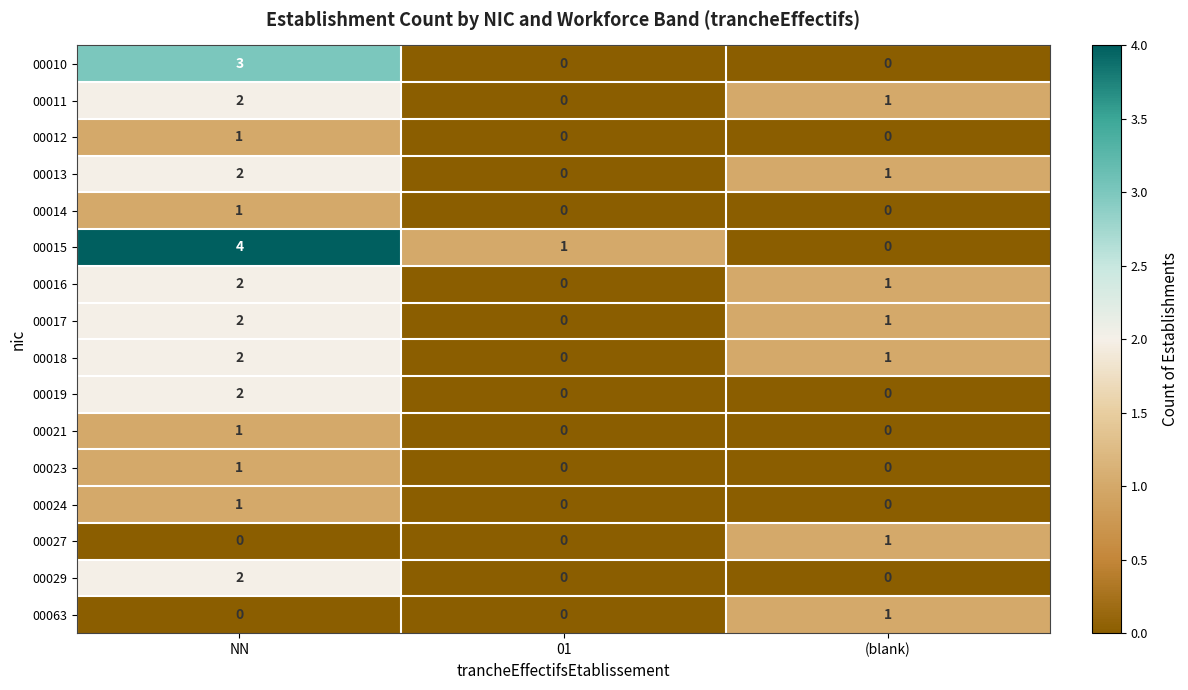

Where is 00018 nearest to the value 1?

(blank)